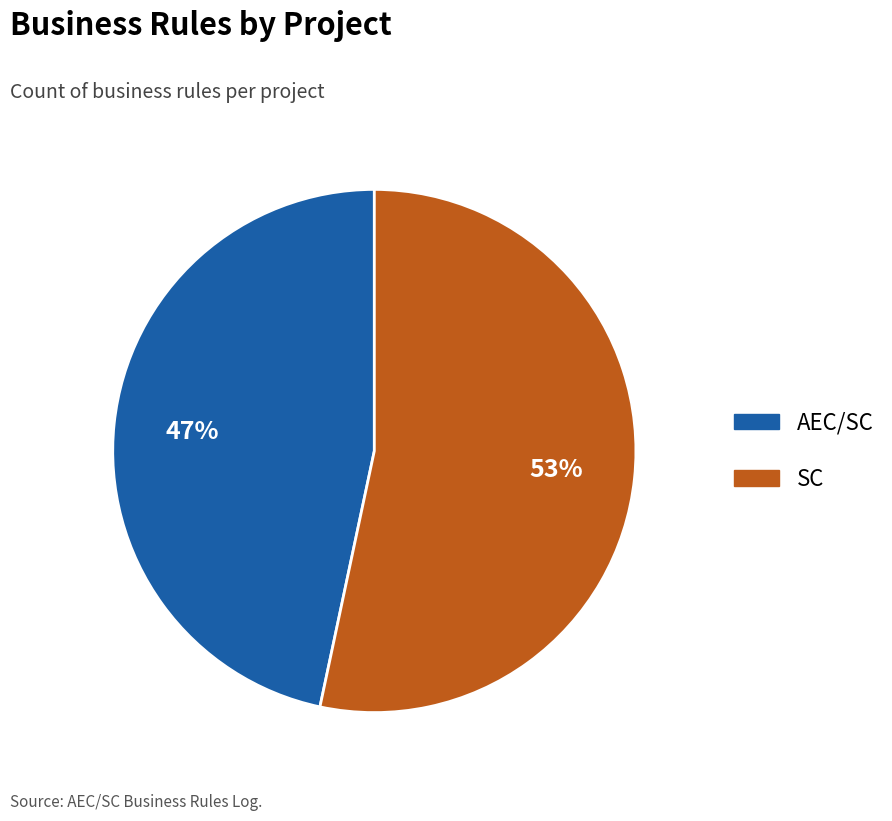

Is it true that SC is 53% of the pie?

True